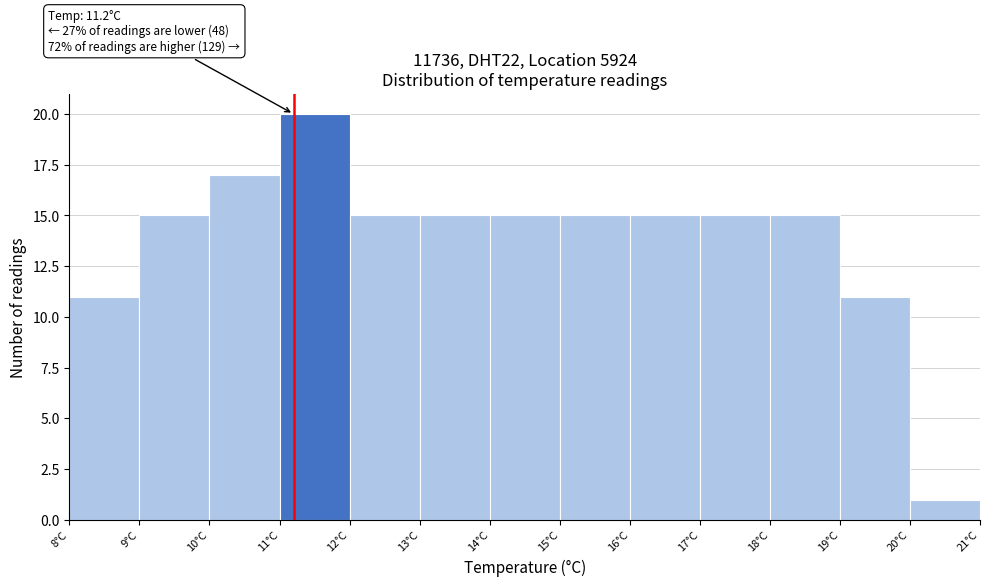

Which range on the x-axis has the tallest bar?

11 to 12